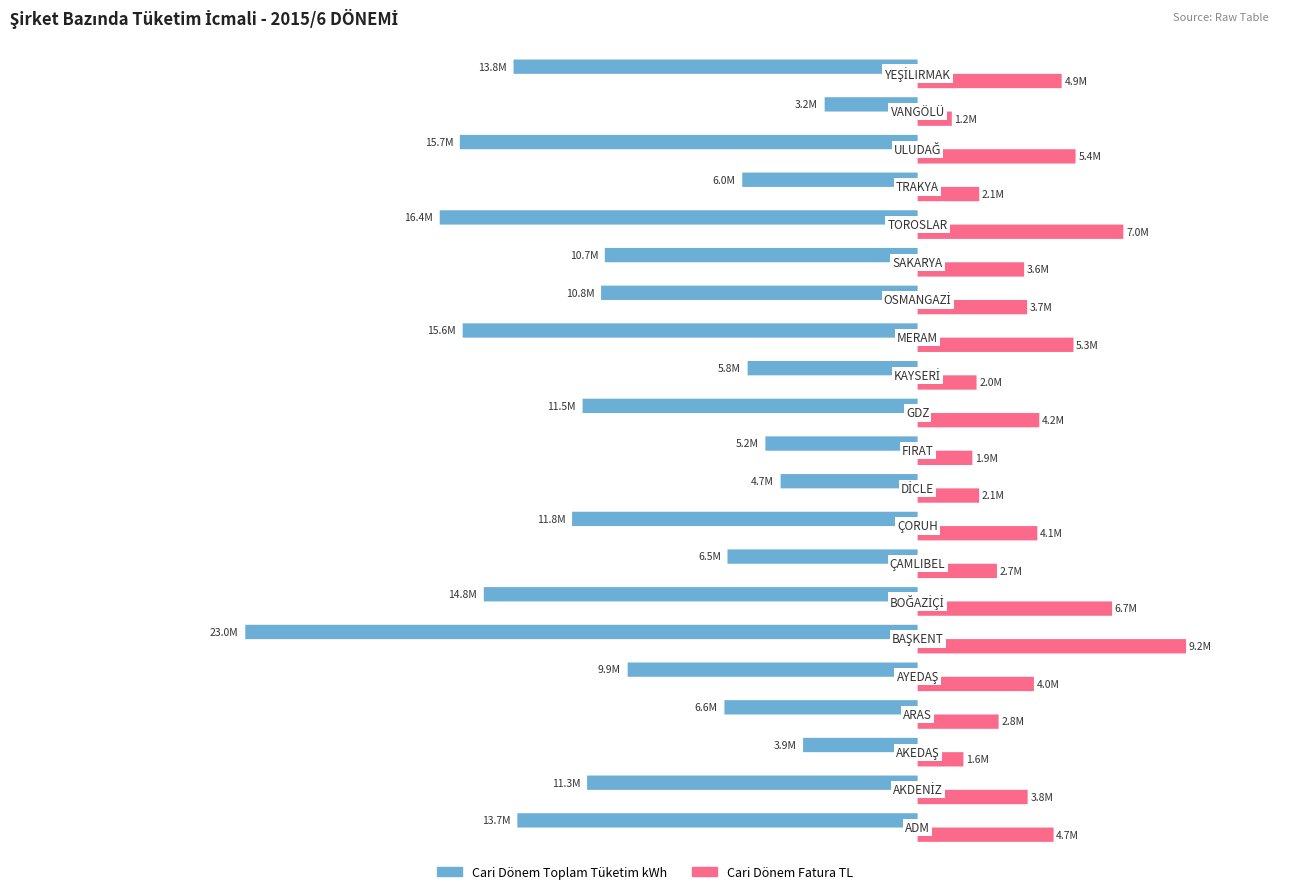

How many groups of bars are there?

21